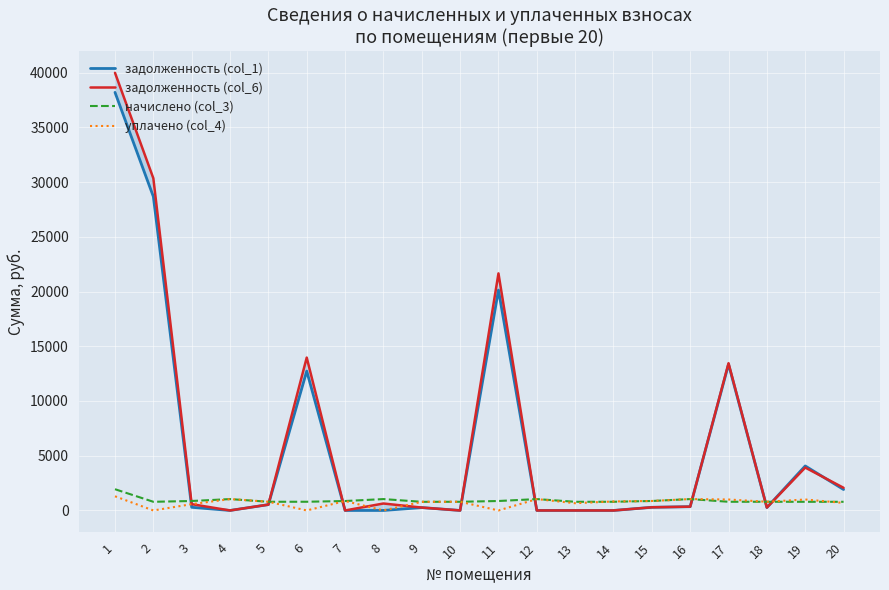

What value does the задолженность (col_1) series have at 2?

28673.8